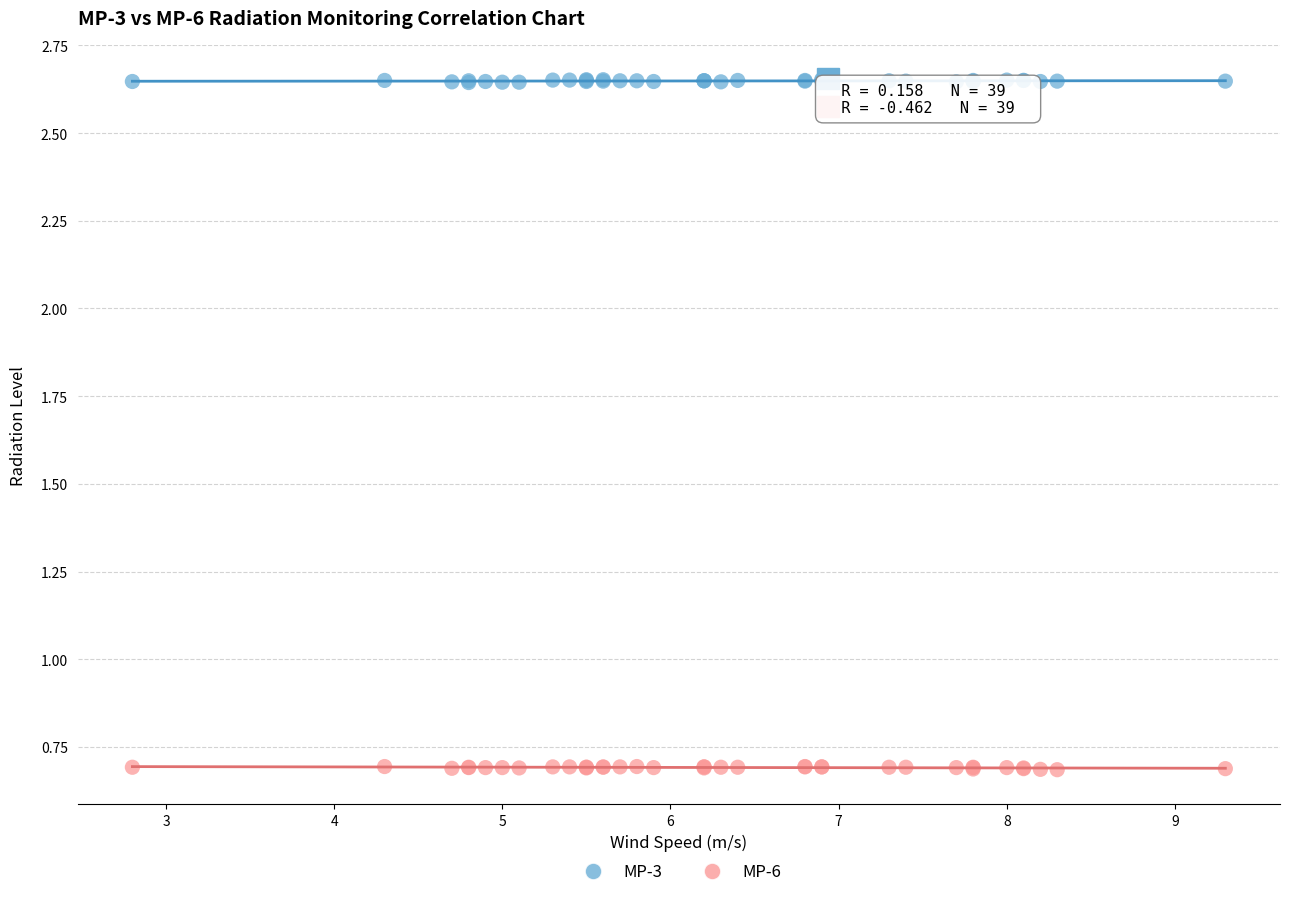

Which series reaches the maximum Y coordinate?

MP-3